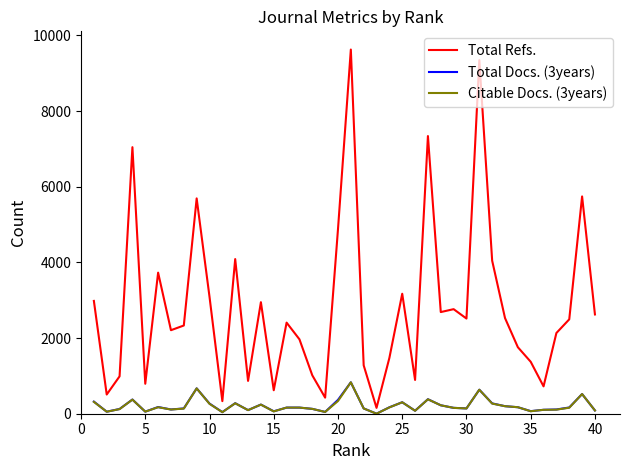

Which series has the largest range (max minus min)?

Total Refs.